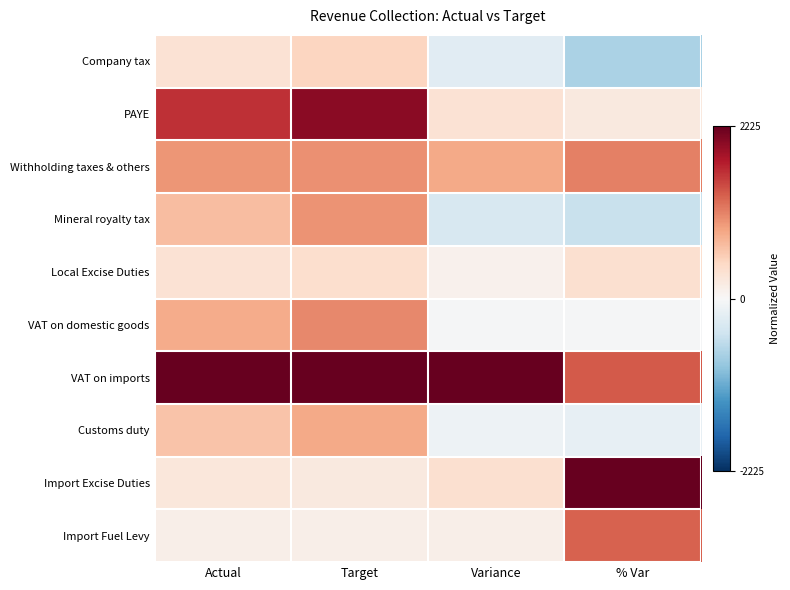

Reading right to left, extract all data points from this chart.

Company tax: % Var=-0.3	Variance=-0.1	Target=0.2	Actual=0.1
PAYE: % Var=0.1	Variance=0.1	Target=0.9	Actual=0.7
Withholding taxes & others: % Var=0.5	Variance=0.4	Target=0.5	Actual=0.4
Mineral royalty tax: % Var=-0.2	Variance=-0.2	Target=0.4	Actual=0.3
Local Excise Duties: % Var=0.2	Variance=0.0	Target=0.2	Actual=0.1
VAT on domestic goods: % Var=-0.0	Variance=-0.0	Target=0.5	Actual=0.4
VAT on imports: % Var=0.6	Variance=1.0	Target=1.0	Actual=1.0
Customs duty: % Var=-0.1	Variance=-0.0	Target=0.4	Actual=0.3
Import Excise Duties: % Var=1.0	Variance=0.2	Target=0.1	Actual=0.1
Import Fuel Levy: % Var=0.6	Variance=0.1	Target=0.1	Actual=0.1